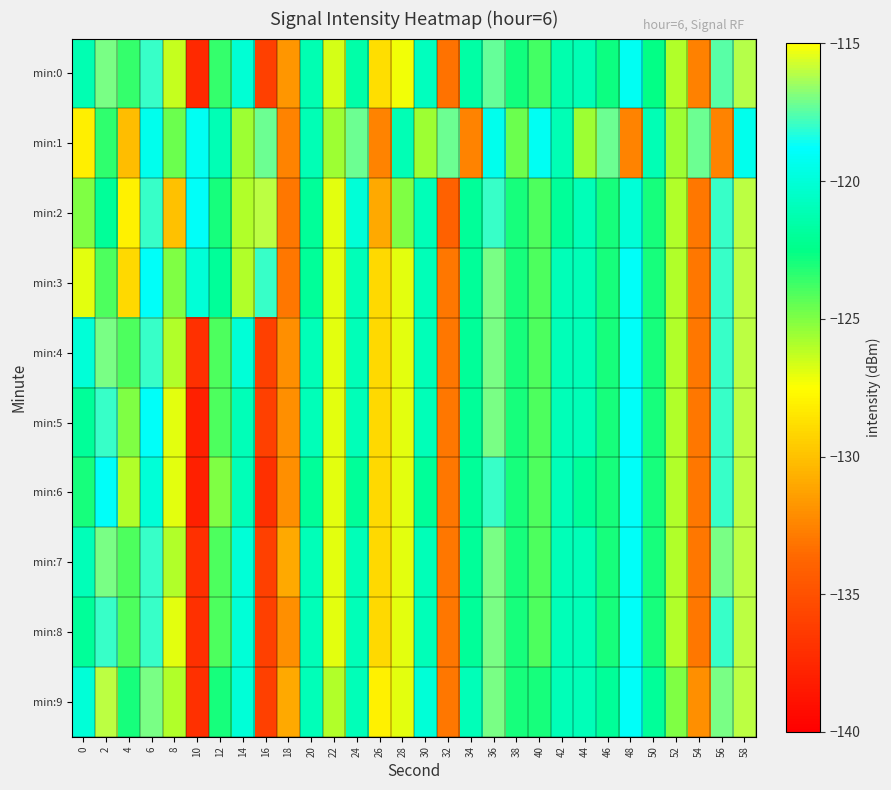

Reading left to right, extract all data points from this chart.

min:0: 0=-121.2	2=-117.0	4=-123.5	6=-118.0	8=-126.4	10=-137.4	12=-123.5	14=-120.1	16=-136.0	18=-131.7	20=-121.2	22=-126.6	24=-121.5	26=-128.8	28=-127.3	30=-120.8	32=-133.2	34=-121.6	36=-117.3	38=-122.9	40=-123.8	42=-121.3	44=-121.1	46=-122.7	48=-119.1	50=-122.6	52=-126.0	54=-132.6	56=-117.5	58=-116.2
min:1: 0=-128.1	2=-123.4	4=-130.2	6=-119.4	8=-124.6	10=-119.1	12=-121.1	14=-125.6	16=-117.2	18=-132.5	20=-121.1	22=-125.6	24=-117.2	26=-132.5	28=-121.1	30=-125.6	32=-117.2	34=-132.5	36=-119.4	38=-124.6	40=-119.1	42=-121.1	44=-125.6	46=-117.2	48=-132.5	50=-121.1	52=-125.6	54=-117.2	56=-132.5	58=-119.4
min:2: 0=-125.0	2=-122.0	4=-128.0	6=-118.0	8=-130.0	10=-119.0	12=-123.0	14=-126.0	16=-116.0	18=-133.0	20=-122.0	22=-127.0	24=-120.0	26=-131.0	28=-125.0	30=-121.0	32=-134.0	34=-122.0	36=-118.0	38=-123.0	40=-124.0	42=-122.0	44=-121.0	46=-123.0	48=-120.0	50=-123.0	52=-126.0	54=-133.0	56=-118.0	58=-116.0
min:3: 0=-127.0	2=-124.0	4=-129.0	6=-119.0	8=-125.0	10=-120.0	12=-122.0	14=-126.0	16=-118.0	18=-133.0	20=-122.0	22=-127.0	24=-121.0	26=-129.0	28=-127.0	30=-121.0	32=-133.0	34=-122.0	36=-117.0	38=-123.0	40=-124.0	42=-121.0	44=-121.0	46=-123.0	48=-119.0	50=-123.0	52=-126.0	54=-133.0	56=-118.0	58=-116.0
min:4: 0=-120.0	2=-117.0	4=-124.0	6=-118.0	8=-126.0	10=-137.0	12=-124.0	14=-120.0	16=-136.0	18=-132.0	20=-121.0	22=-127.0	24=-121.0	26=-129.0	28=-127.0	30=-121.0	32=-133.0	34=-122.0	36=-117.0	38=-123.0	40=-124.0	42=-121.0	44=-121.0	46=-123.0	48=-119.0	50=-123.0	52=-126.0	54=-133.0	56=-118.0	58=-116.0
min:5: 0=-122.0	2=-118.0	4=-125.0	6=-119.0	8=-127.0	10=-138.0	12=-124.0	14=-121.0	16=-136.0	18=-132.0	20=-121.0	22=-127.0	24=-121.0	26=-129.0	28=-127.0	30=-121.0	32=-133.0	34=-122.0	36=-117.0	38=-123.0	40=-124.0	42=-121.0	44=-121.0	46=-123.0	48=-119.0	50=-123.0	52=-126.0	54=-133.0	56=-118.0	58=-116.0
min:6: 0=-123.0	2=-119.0	4=-126.0	6=-120.0	8=-127.0	10=-138.0	12=-125.0	14=-121.0	16=-137.0	18=-132.0	20=-122.0	22=-127.0	24=-122.0	26=-129.0	28=-127.0	30=-122.0	32=-133.0	34=-122.0	36=-118.0	38=-123.0	40=-124.0	42=-121.0	44=-122.0	46=-123.0	48=-119.0	50=-123.0	52=-126.0	54=-133.0	56=-118.0	58=-116.0
min:7: 0=-121.0	2=-117.0	4=-124.0	6=-118.0	8=-126.0	10=-137.0	12=-124.0	14=-120.0	16=-136.0	18=-131.0	20=-121.0	22=-127.0	24=-121.0	26=-129.0	28=-127.0	30=-121.0	32=-133.0	34=-122.0	36=-117.0	38=-123.0	40=-124.0	42=-121.0	44=-121.0	46=-123.0	48=-119.0	50=-123.0	52=-126.0	54=-133.0	56=-117.0	58=-116.0
min:8: 0=-122.0	2=-118.0	4=-124.0	6=-118.0	8=-127.0	10=-137.0	12=-124.0	14=-120.0	16=-136.0	18=-132.0	20=-121.0	22=-127.0	24=-121.0	26=-129.0	28=-127.0	30=-121.0	32=-133.0	34=-122.0	36=-117.0	38=-123.0	40=-124.0	42=-121.0	44=-121.0	46=-123.0	48=-119.0	50=-123.0	52=-126.0	54=-133.0	56=-118.0	58=-116.0
min:9: 0=-120.0	2=-116.0	4=-123.0	6=-117.0	8=-126.0	10=-137.0	12=-123.0	14=-120.0	16=-136.0	18=-131.0	20=-121.0	22=-126.0	24=-121.0	26=-128.0	28=-127.0	30=-120.0	32=-133.0	34=-121.0	36=-117.0	38=-123.0	40=-123.0	42=-121.0	44=-121.0	46=-122.0	48=-119.0	50=-122.0	52=-125.0	54=-132.0	56=-117.0	58=-116.0